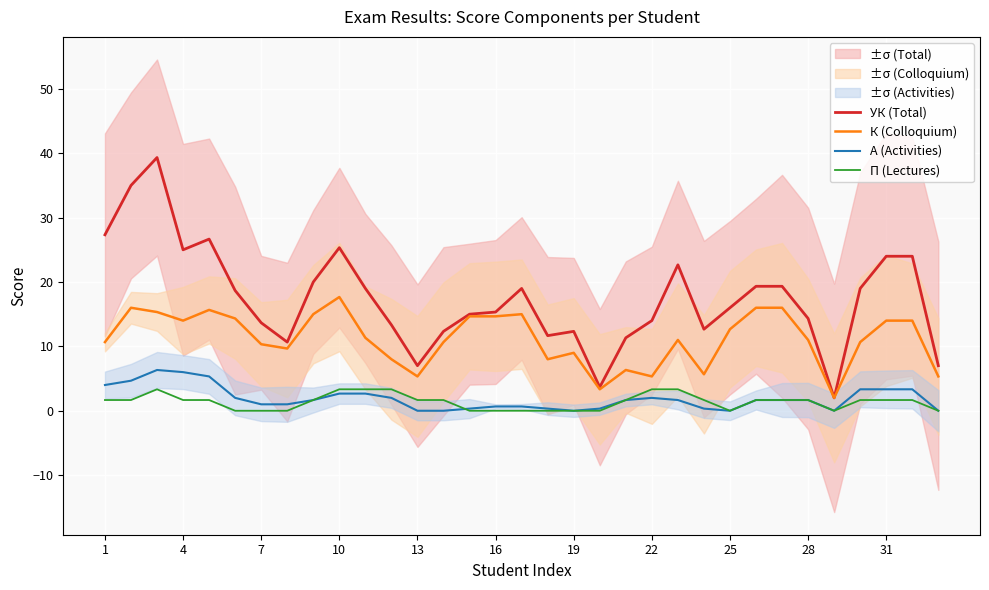

After their last crossing, which series has the higher values: A (Activities) or П (Lectures)?

A (Activities)